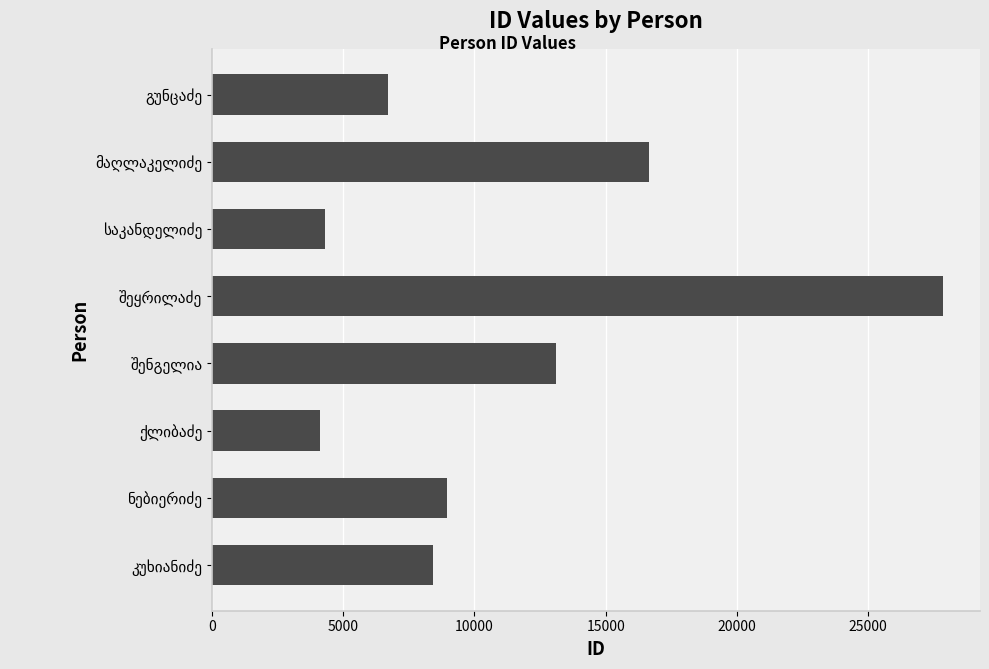

What is the sum of all values?

90130